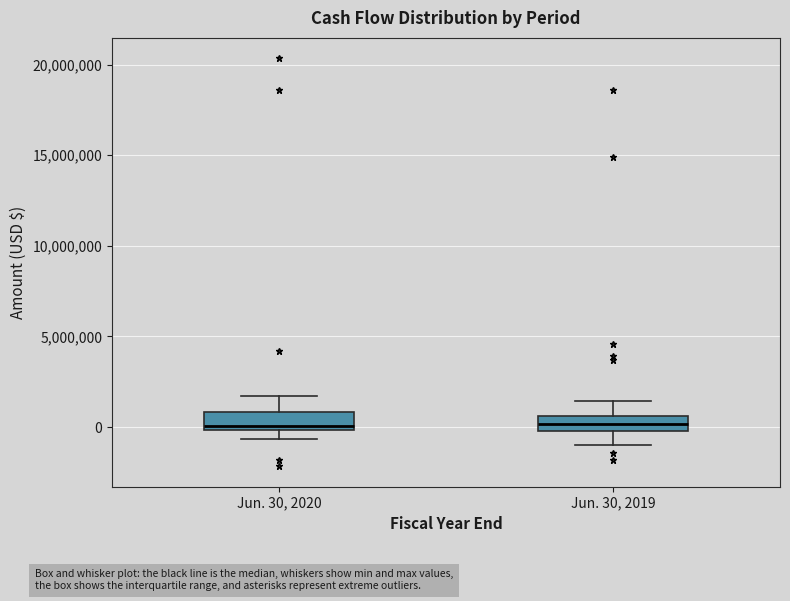

Reading left to right, read every box against the y-axis: the position of its median line, the range the box covers, and the ends of its whiskers. The values are not printed on the chart, so give them approximately, as read against the axis.

Jun. 30, 2020: median 0 (just above the box's lower edge), box 0 to 1000000, whiskers -500000 to 1500000
Jun. 30, 2019: median 0 (inside the box), box 0 to 500000, whiskers -1000000 to 1500000